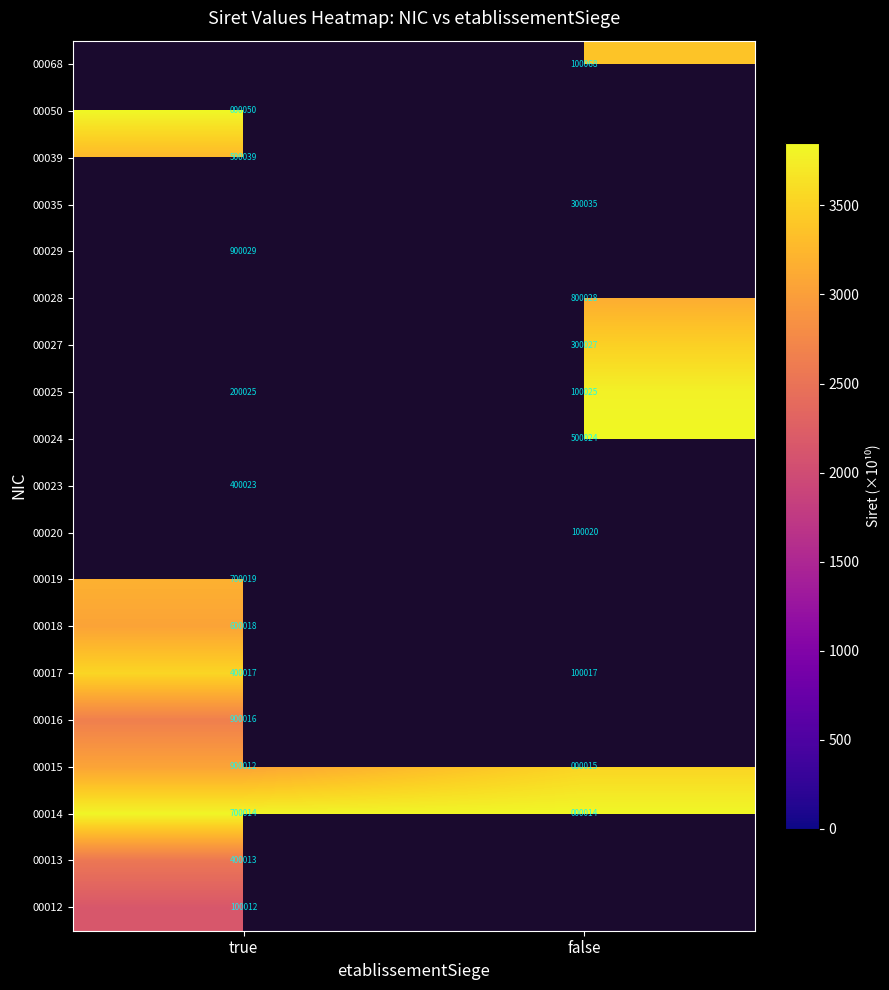

Which category has the lowest value in the 00015 series?

false